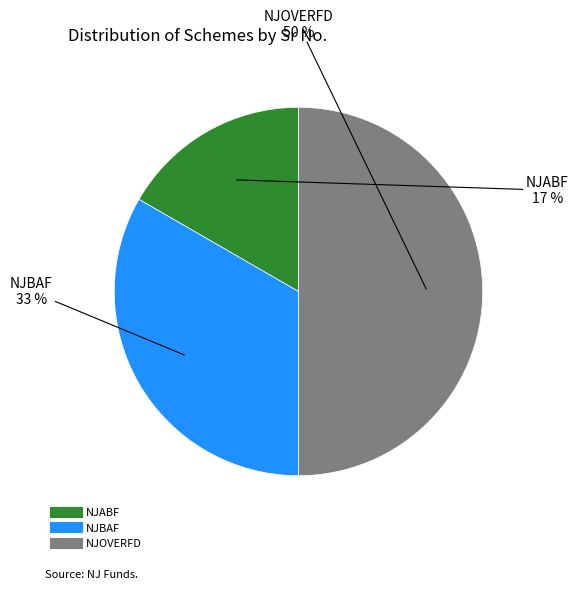

Between NJABF and NJOVERFD, which is larger?

NJOVERFD